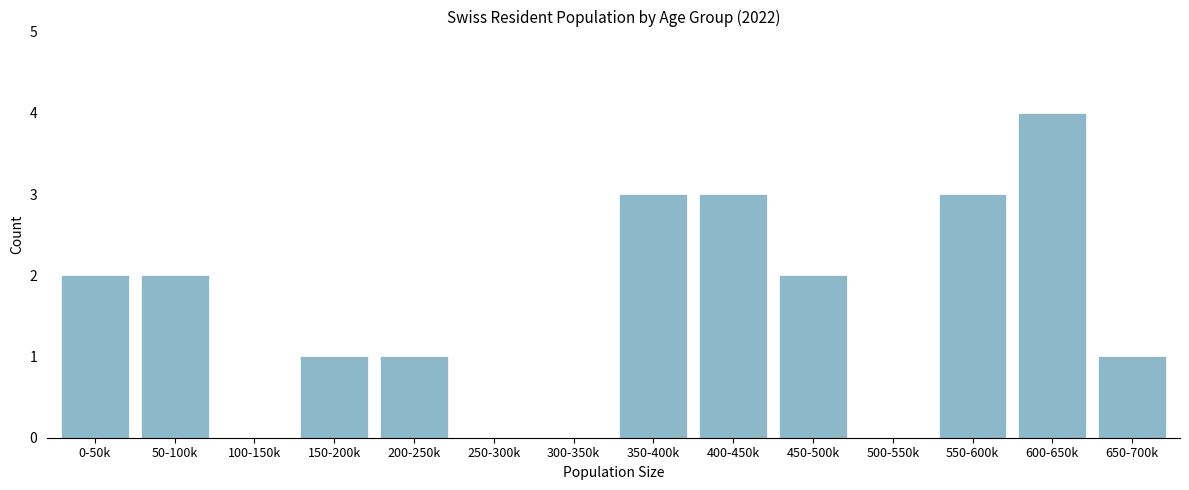

Reading left to right, list all the values displayed in this chart.

0-50k=2	50-100k=2	100-150k=0	150-200k=1	200-250k=1	250-300k=0	300-350k=0	350-400k=3	400-450k=3	450-500k=2	500-550k=0	550-600k=3	600-650k=4	650-700k=1